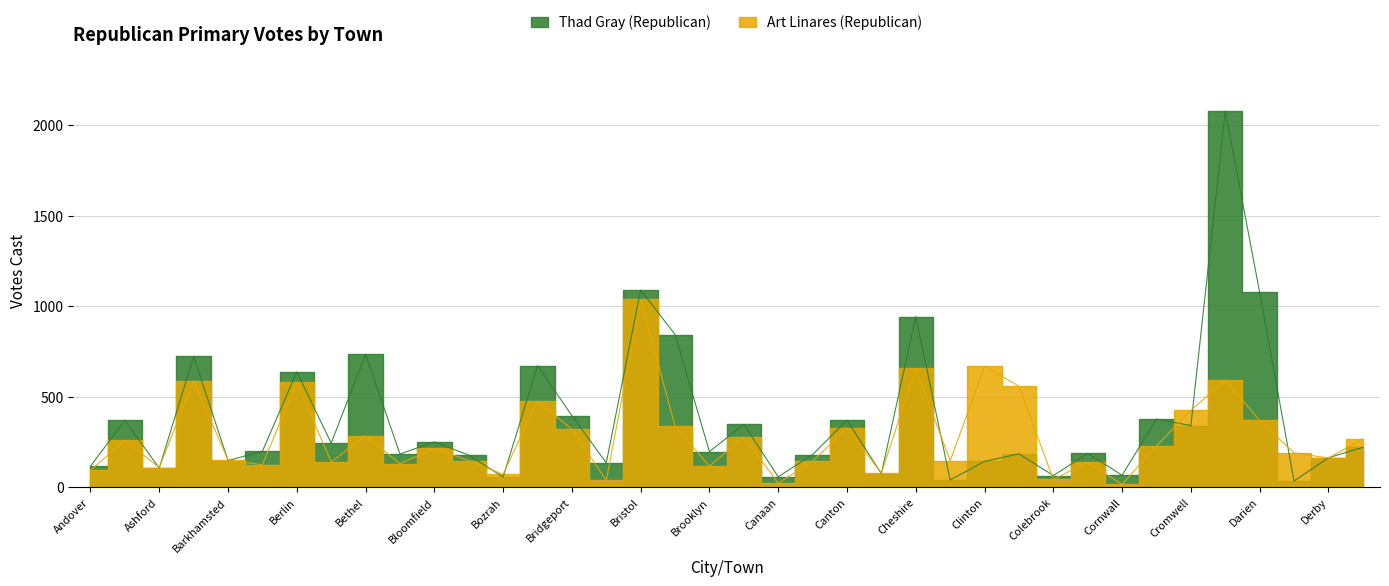

What are all the series names shown in the legend?

Thad Gray (Republican), Art Linares (Republican)